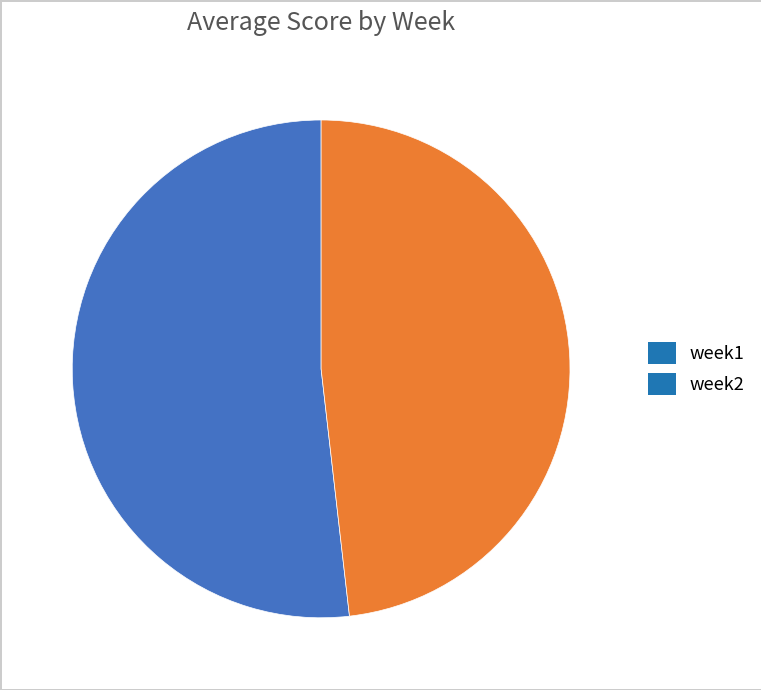

Count the number of slices in the pie.

2